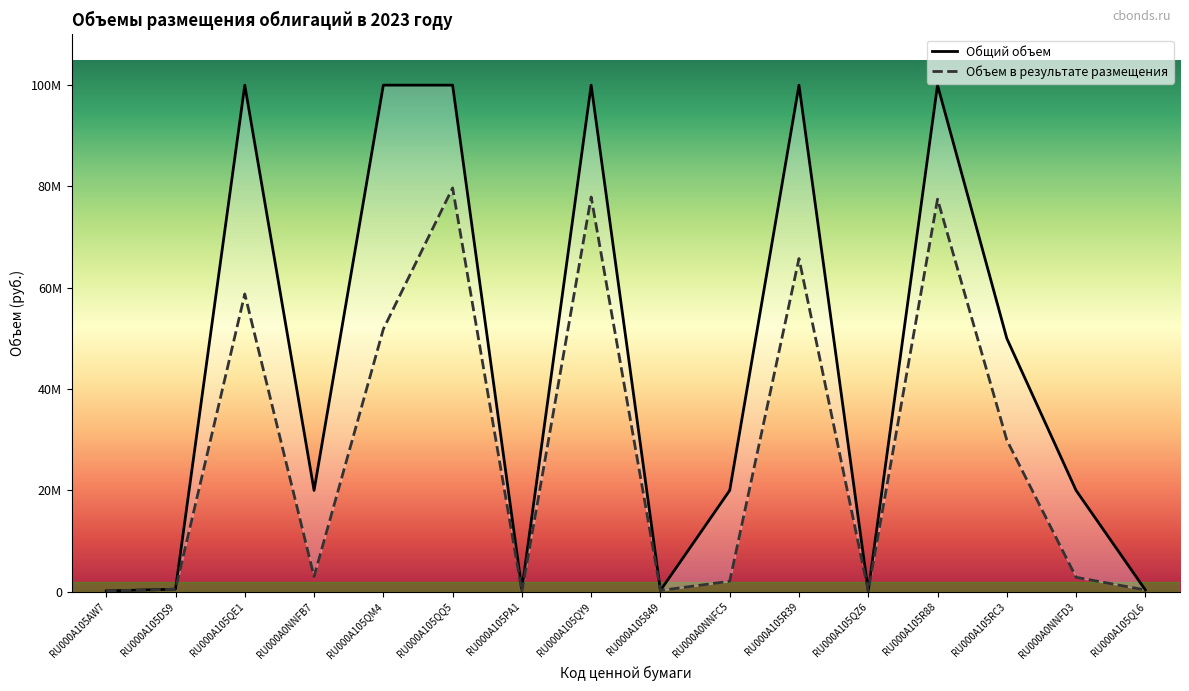

How many data points in Объем в результате размещения are less than 2994000?

8